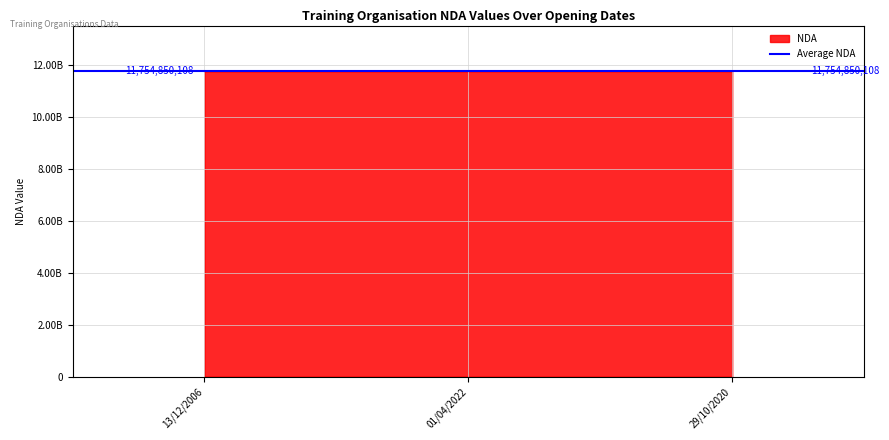

Rank the categories by value from lowest to highest.

13/12/2006, 01/04/2022, 29/10/2020